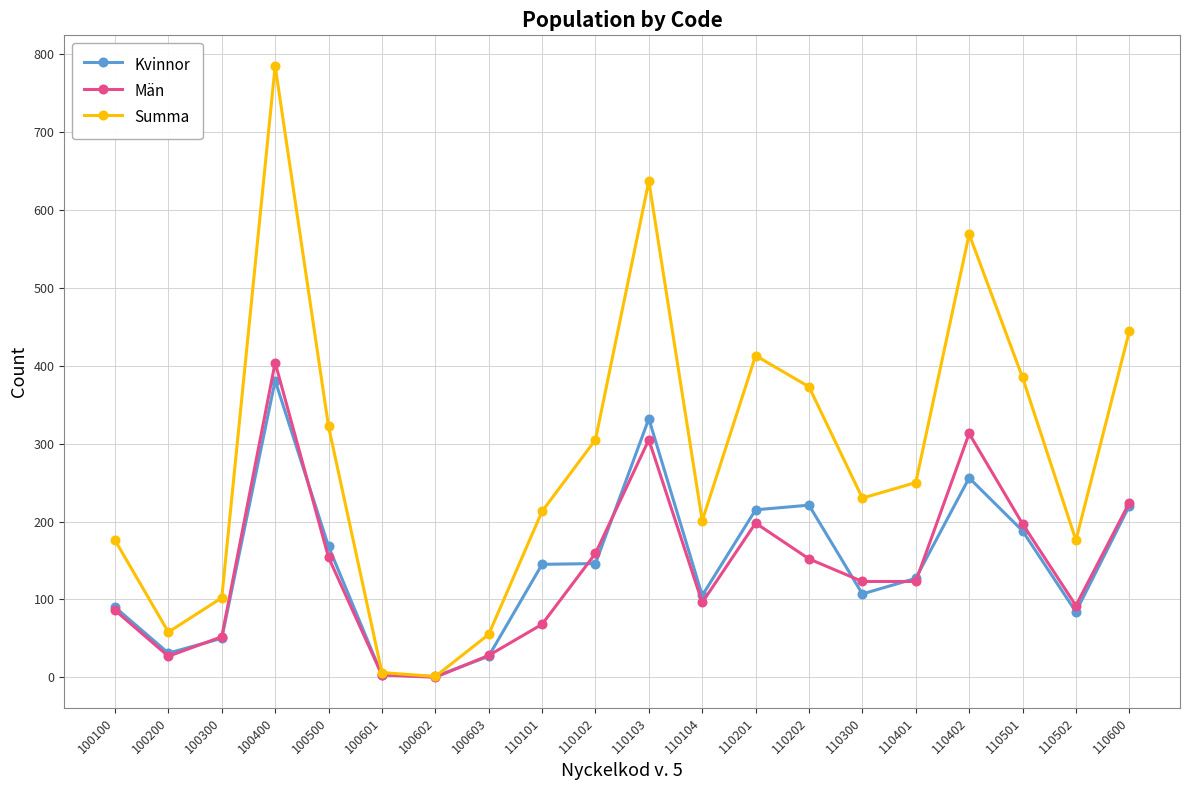

Between 110201 and 110402, which series saw the biggest shift?

Summa